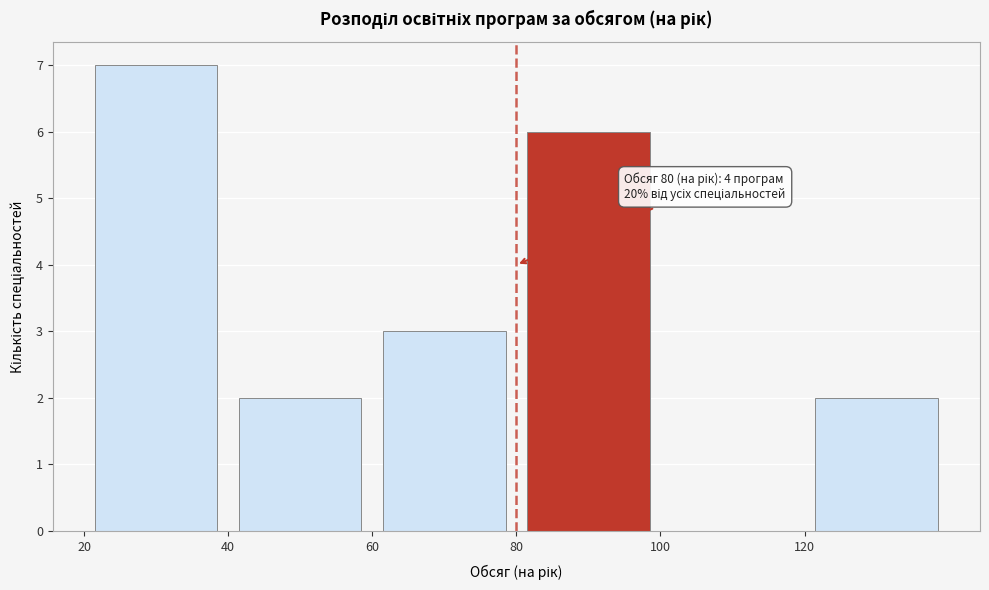

Which range on the x-axis has the tallest bar?

20 to 40